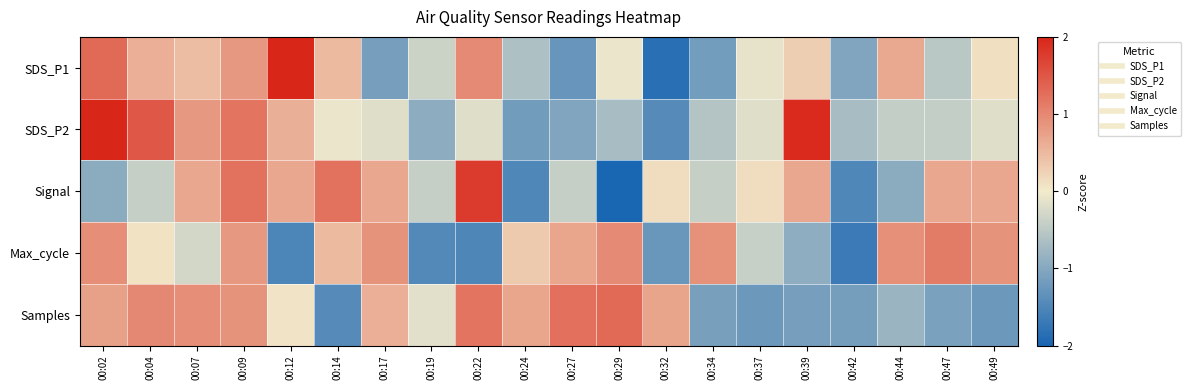

Which series changed the most between 00:09 and 00:34?

SDS_P1